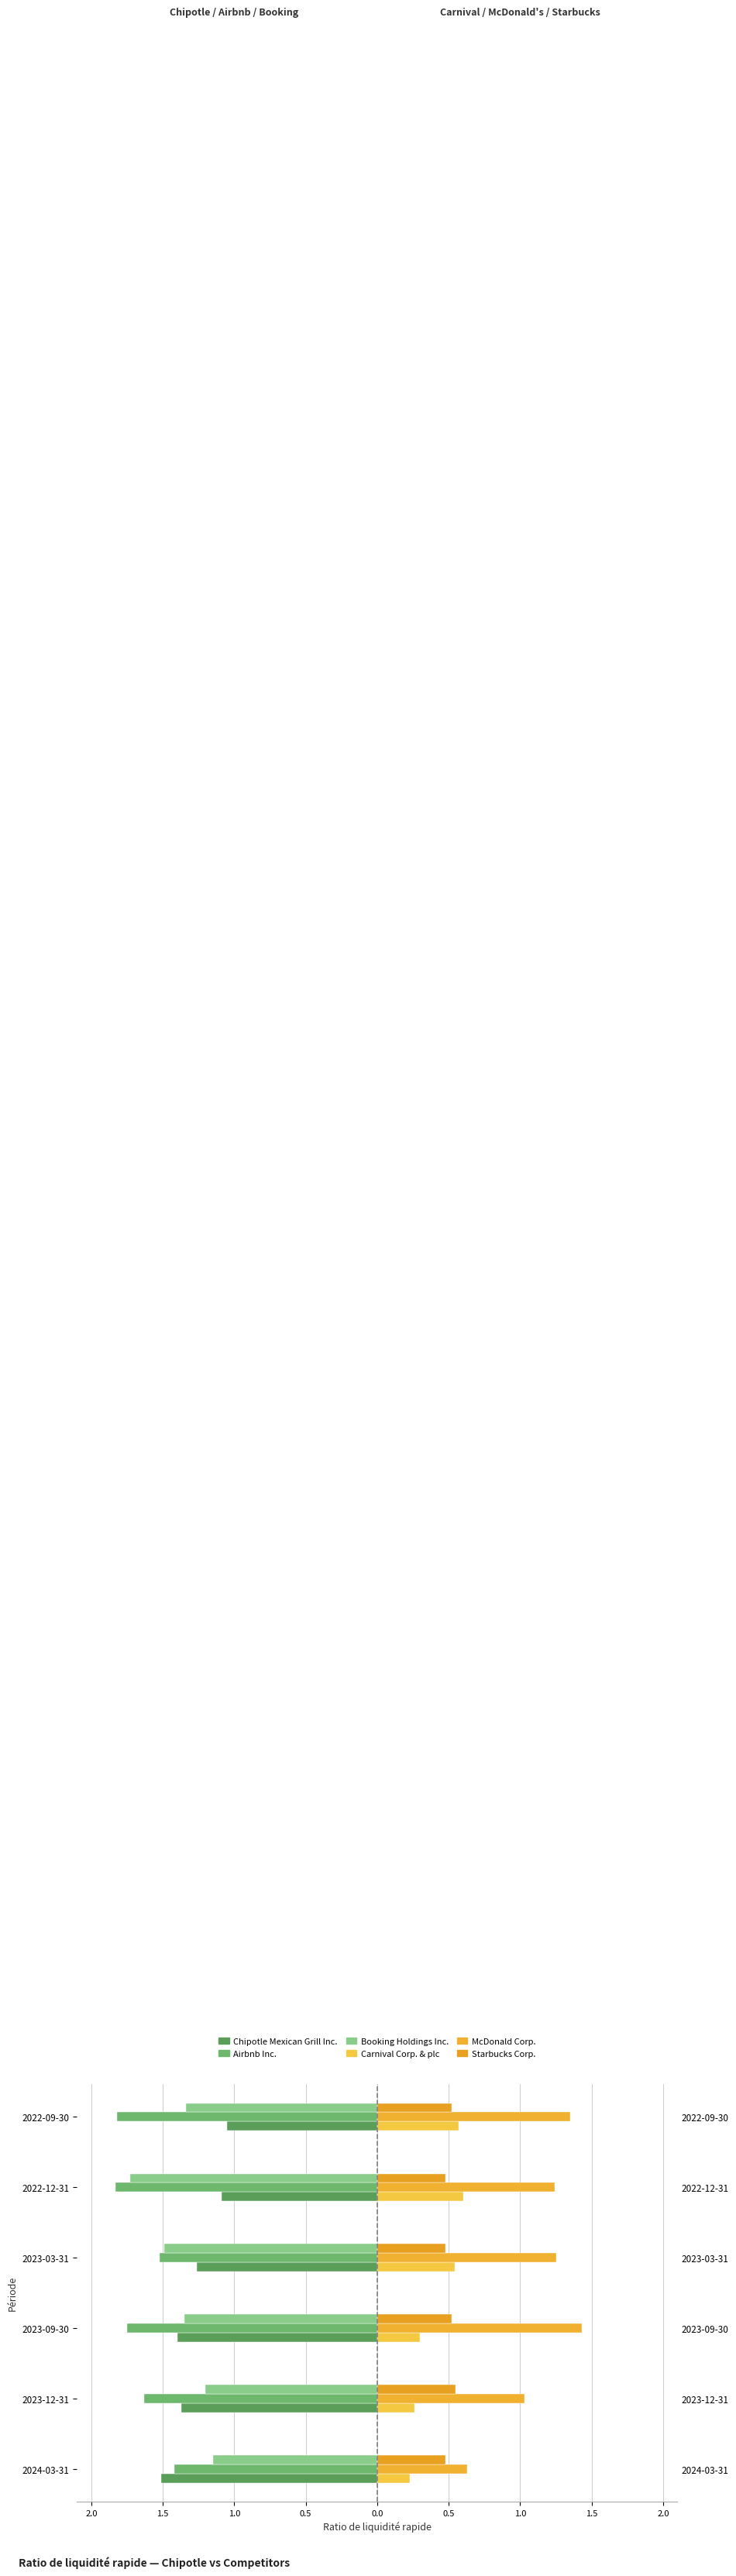

Rank the series at 2023-03-31 from highest to lowest value.

McDonald Corp., Carnival Corp. & plc, Starbucks Corp., Chipotle Mexican Grill Inc., Booking Holdings Inc., Airbnb Inc.